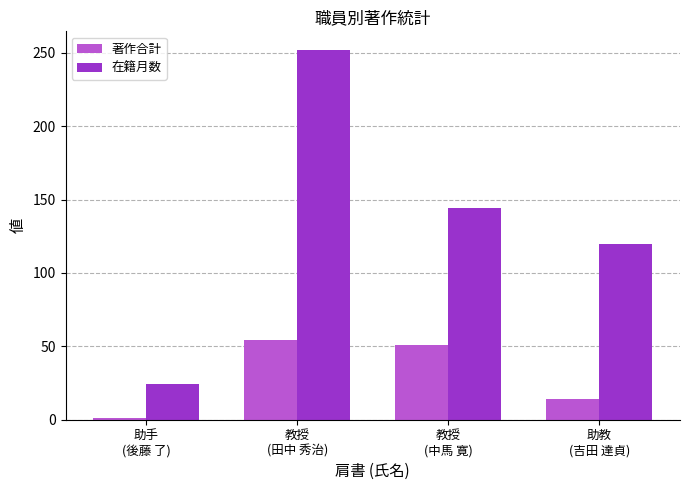

Are the bars horizontal?

No